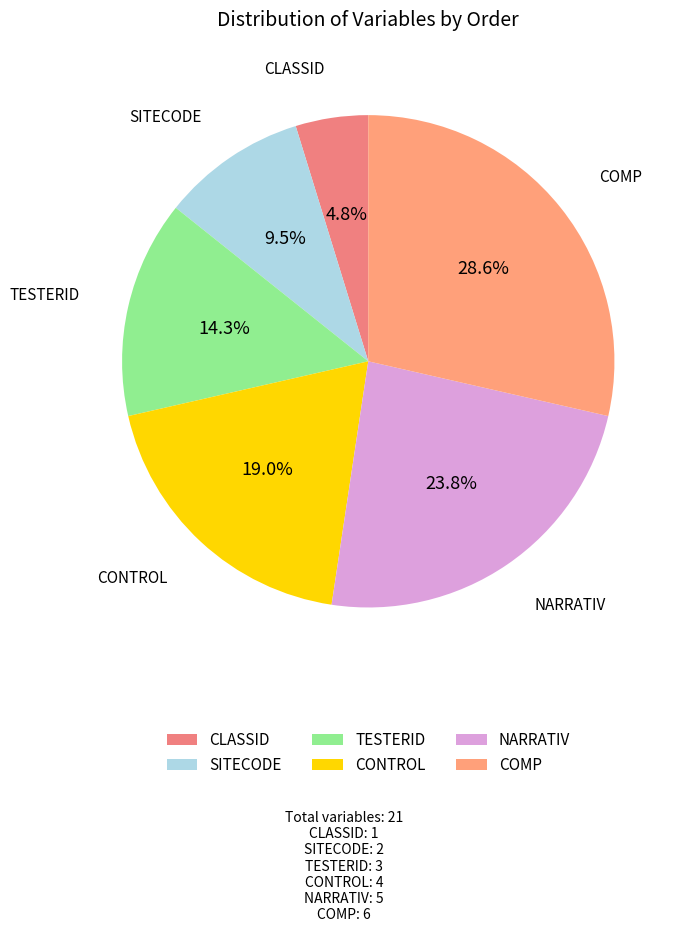

Which slice is the largest?

COMP